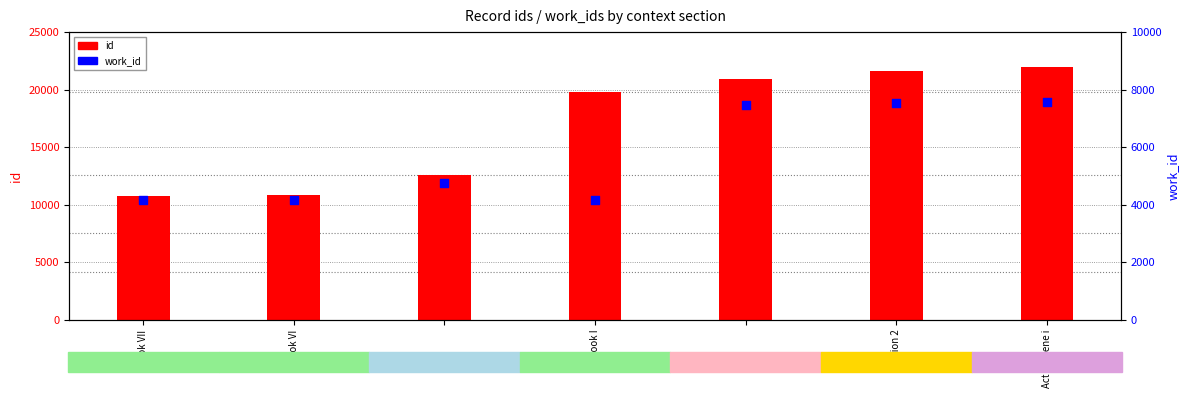

What is the total value across all series at Section 2?

29094